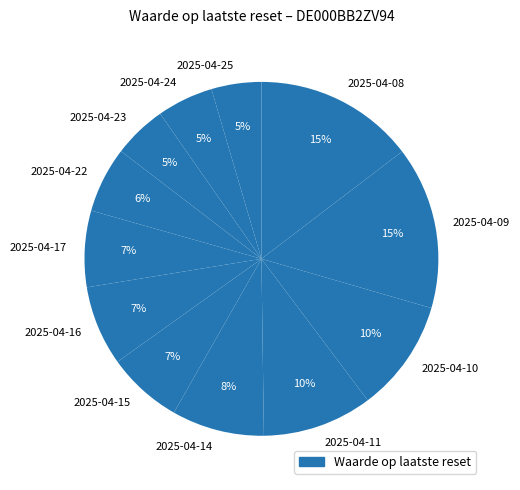

Is the sum of 2025-04-25 and 2025-04-14 greater than half?

No